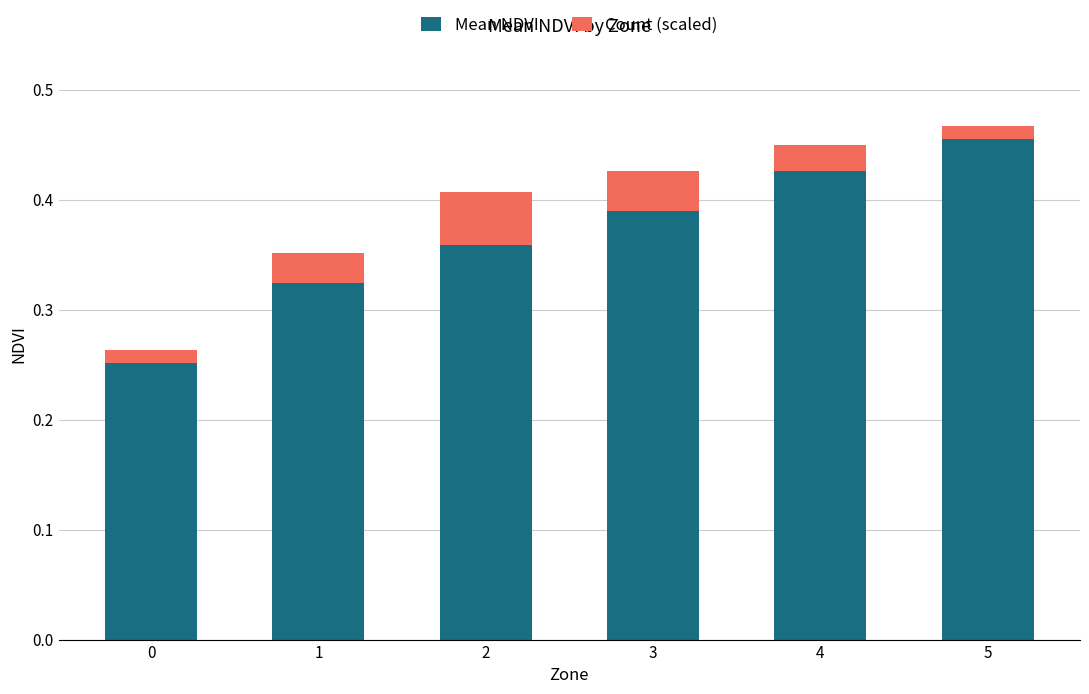

What is the sum of the Mean NDVI values at 3 and 4?

0.8